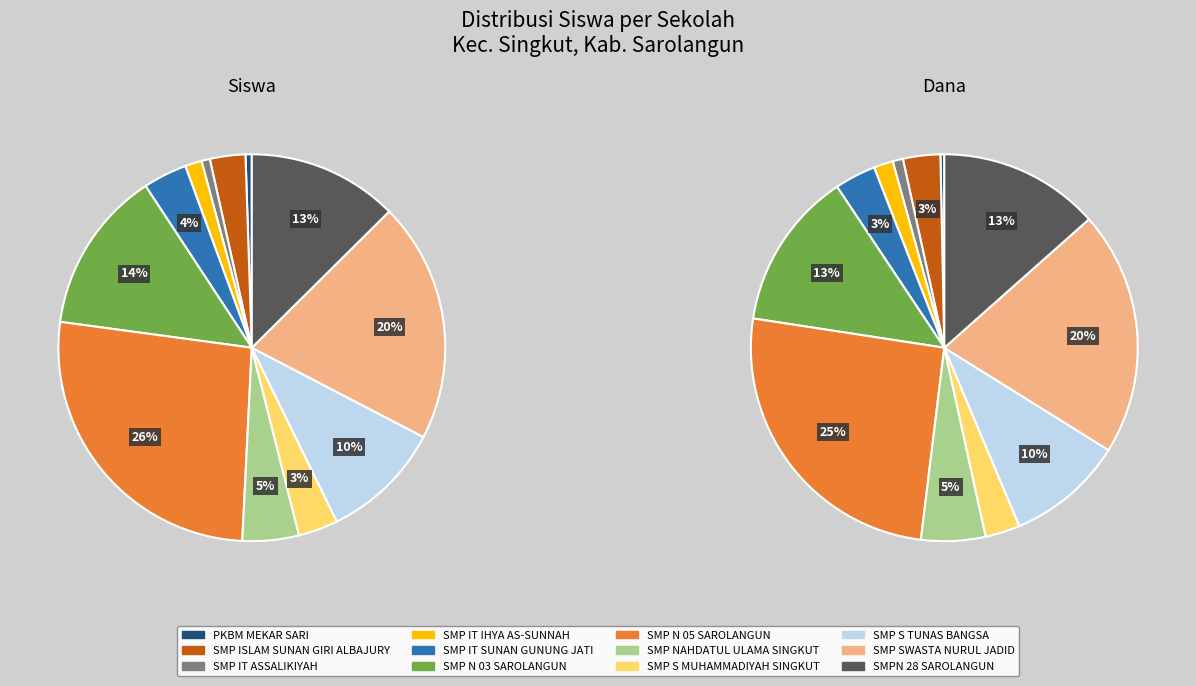

Which category has the smallest portion of the pie?

PKBM MEKAR SARI